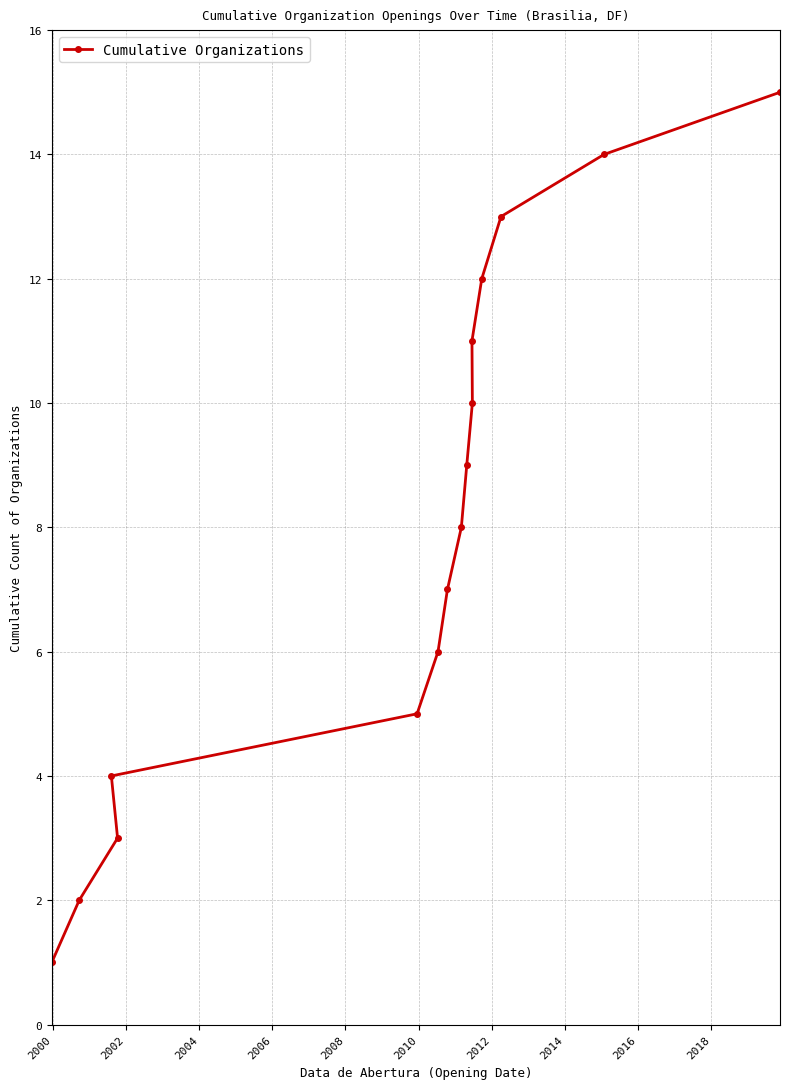

How many data points are above 8?

7